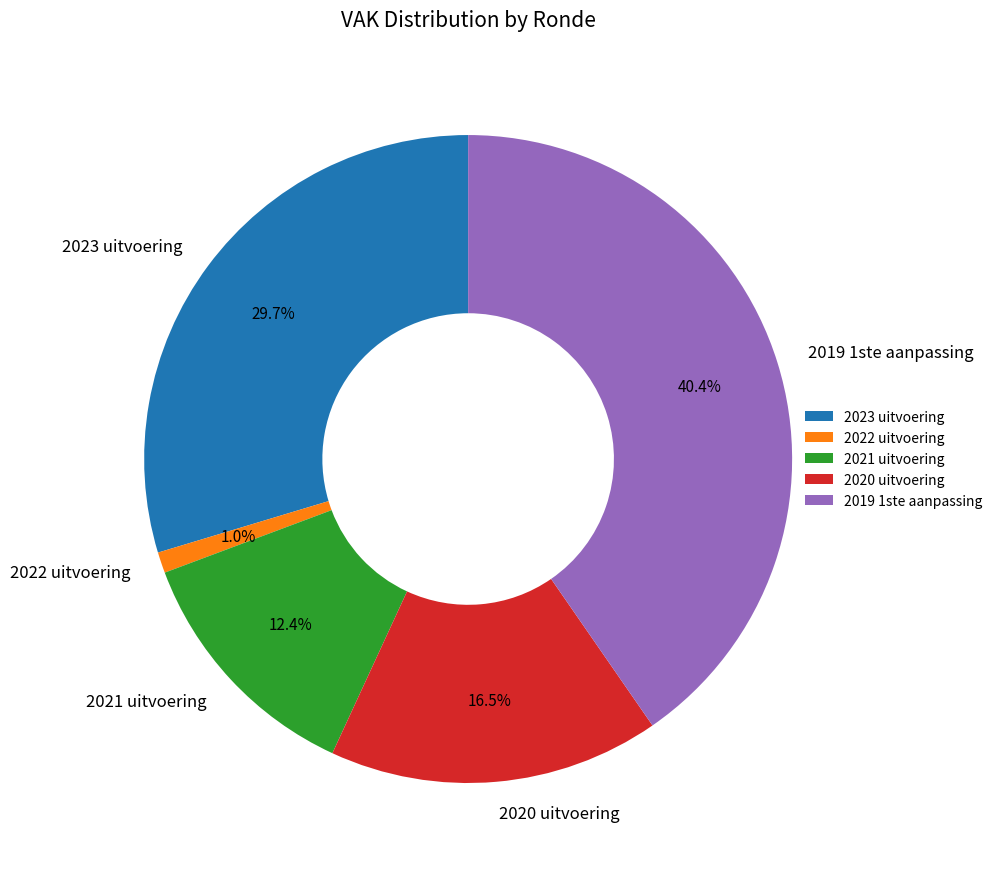

Which category has the smallest portion of the pie?

2022 uitvoering